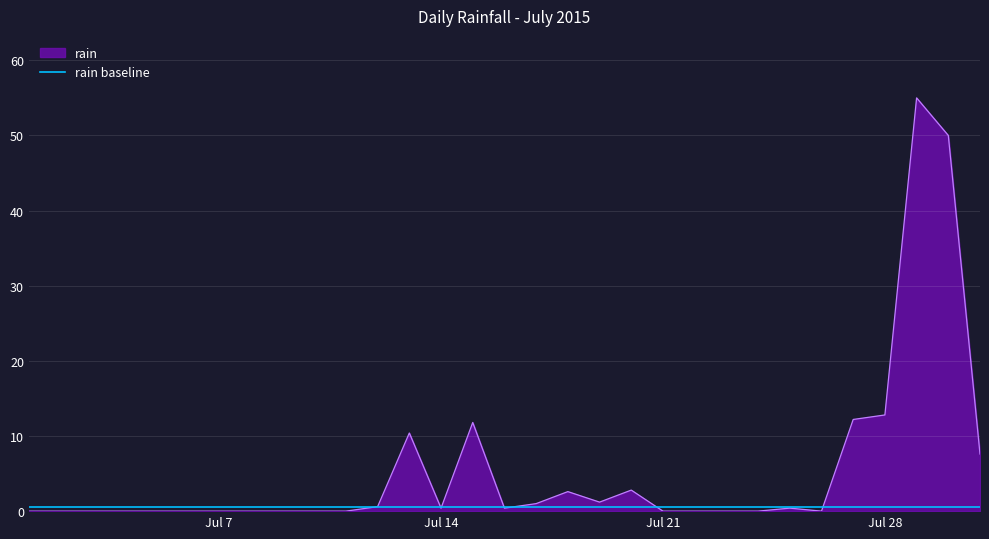

What is the maximum value shown in the chart?

55.0